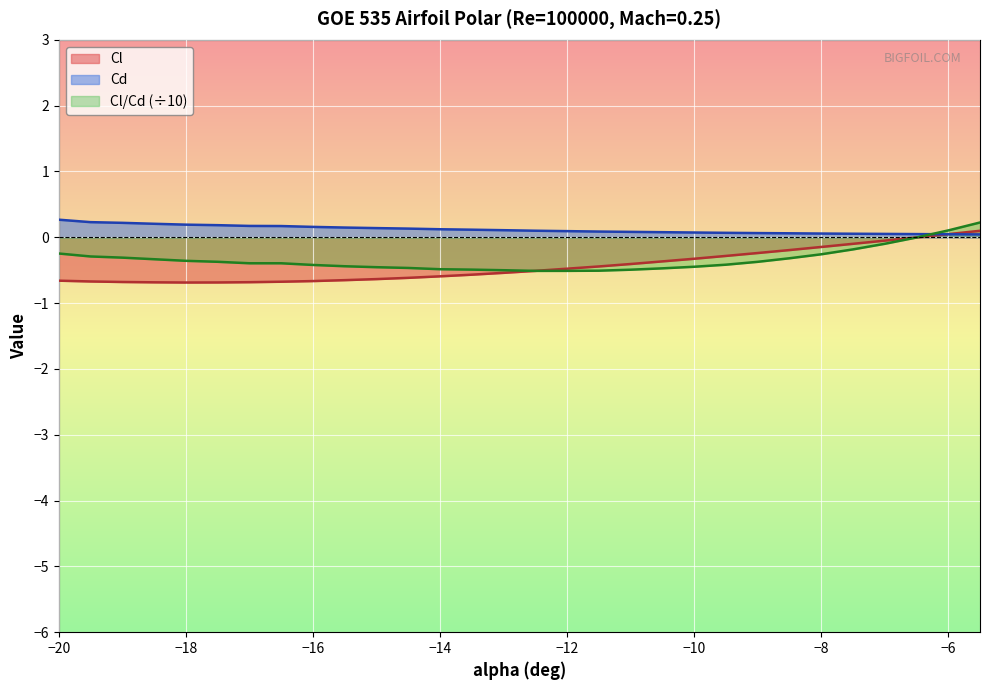

Rank the series by their maximum value, from highest to lowest.

Cd, Cl/Cd, Cl